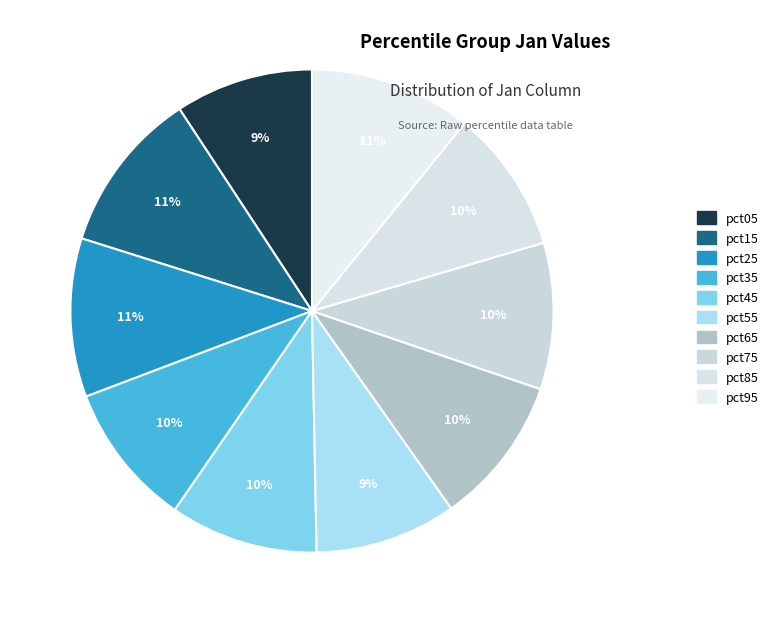

To the nearest percent, what is the difference between the largest and smallest slice percentages?

2%